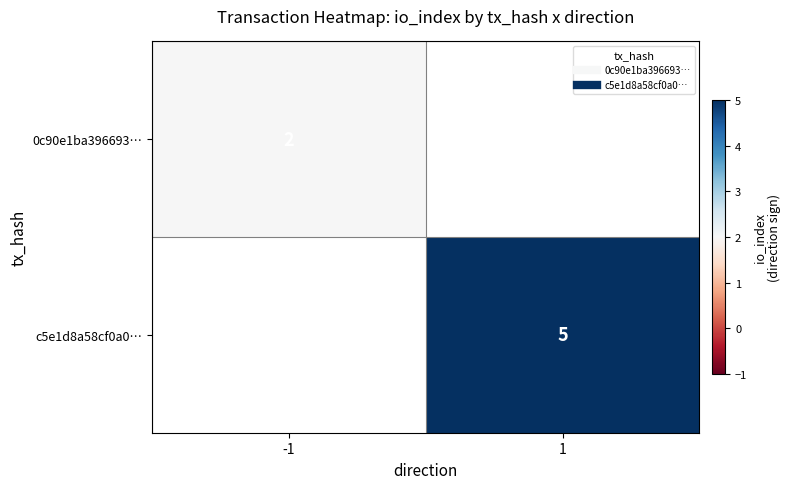

At how many categories does at least one series exceed 2?

1